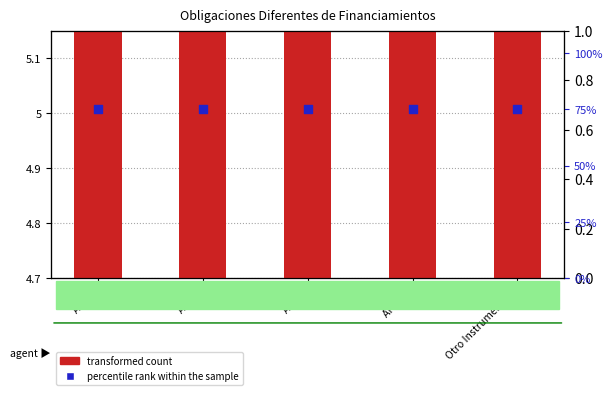

At which category is the sum across all series the highest?

APP 1